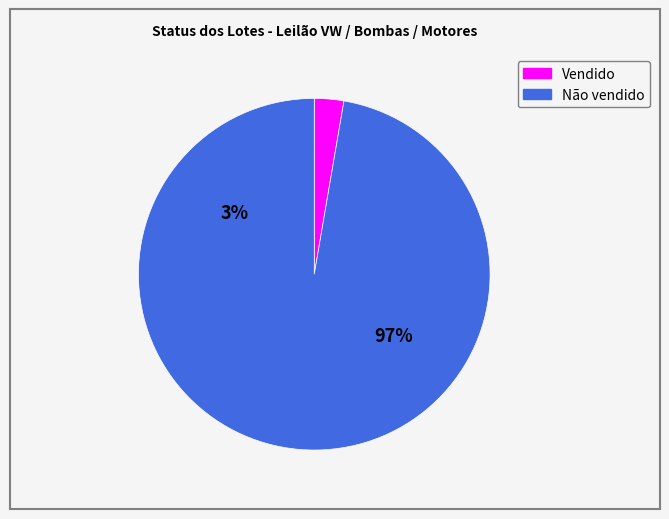

Which slice is the smallest?

Vendido